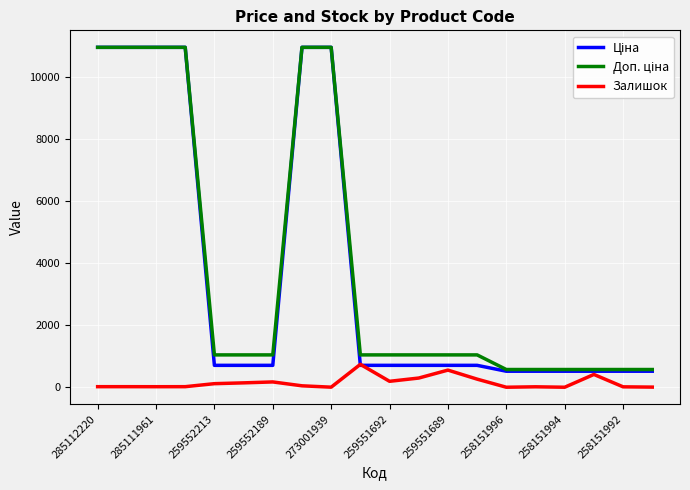

What is the maximum value for Залишок?

737.0